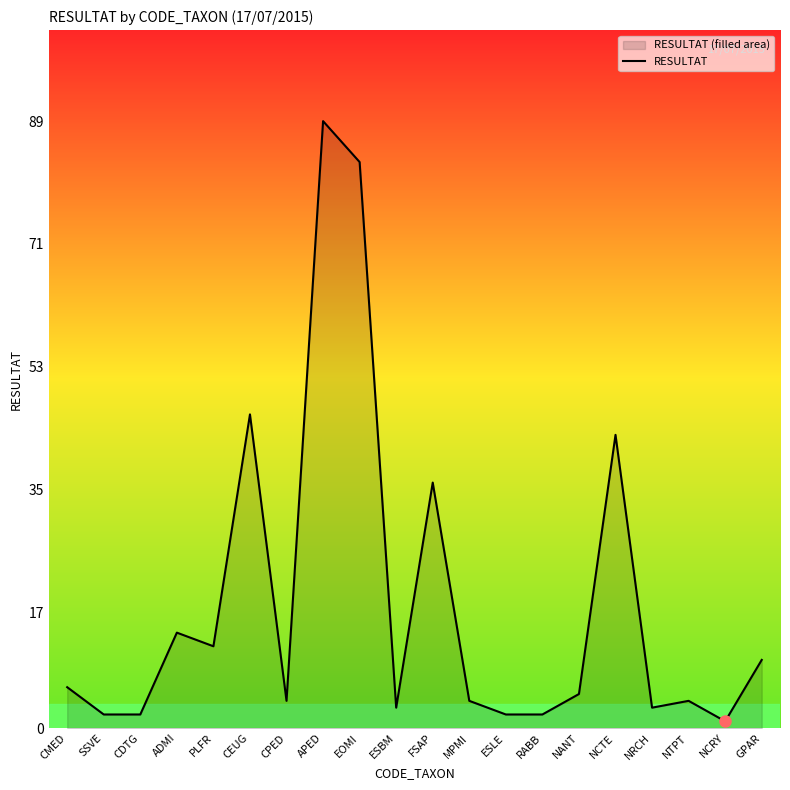

At which category does the chart reach its peak across all series?

APED